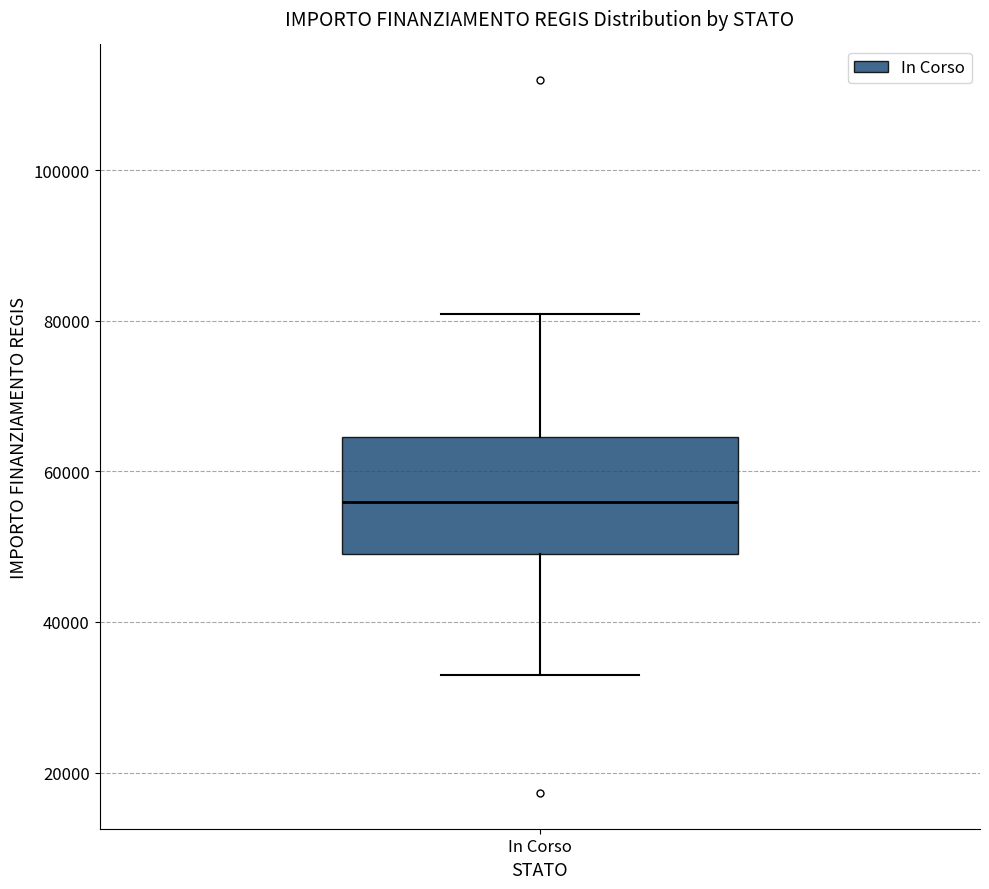

Read this box plot against the y-axis: the position of the median line, the range covered by the box, and the ends of both whiskers. The values are not printed on the chart, so give them approximately, as read against the axis.

median 56000, box 50000 to 64000, whiskers 32000 to 80000